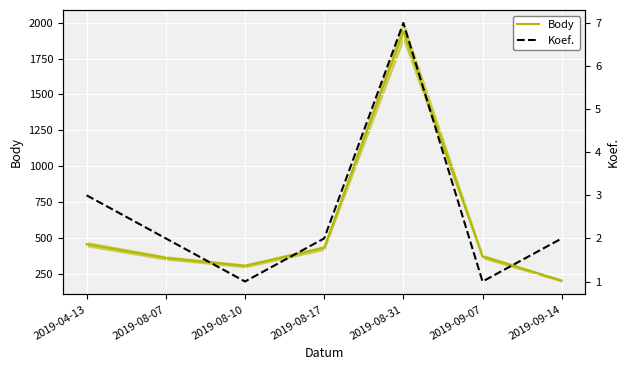

True or false: Body and Koef. intersect in this chart.

False